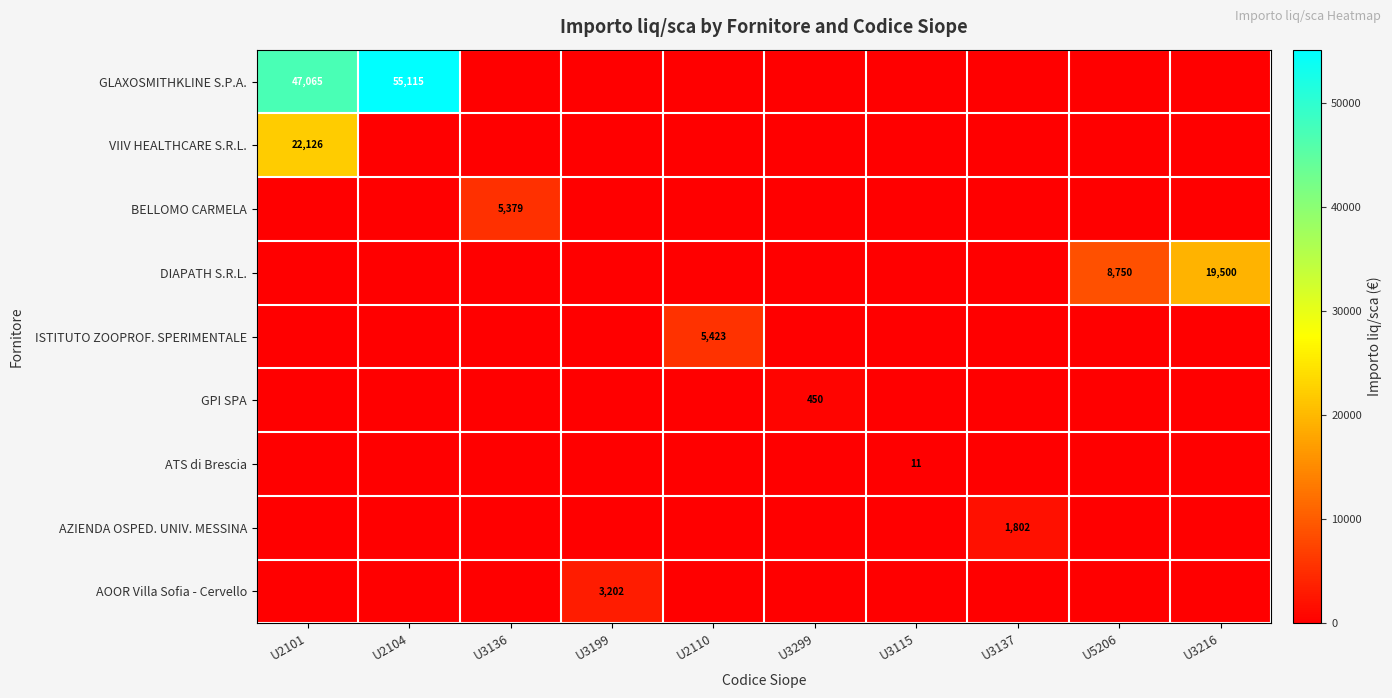

True or false: AZIENDA OSPED. UNIV. MESSINA has a value of 0.0 at U3199.

True